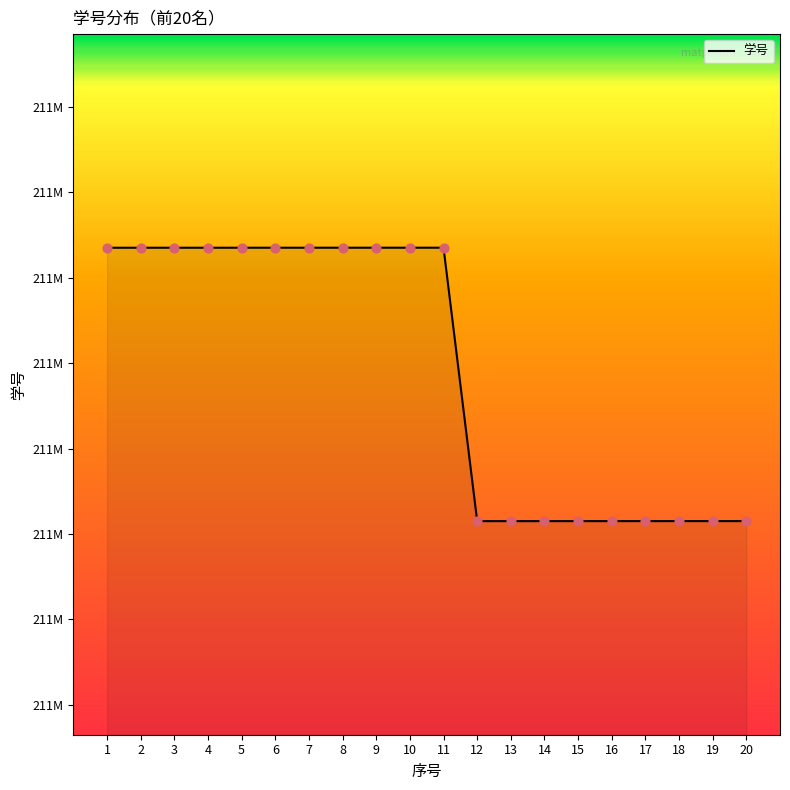

Does the chart have visible grid lines?

No